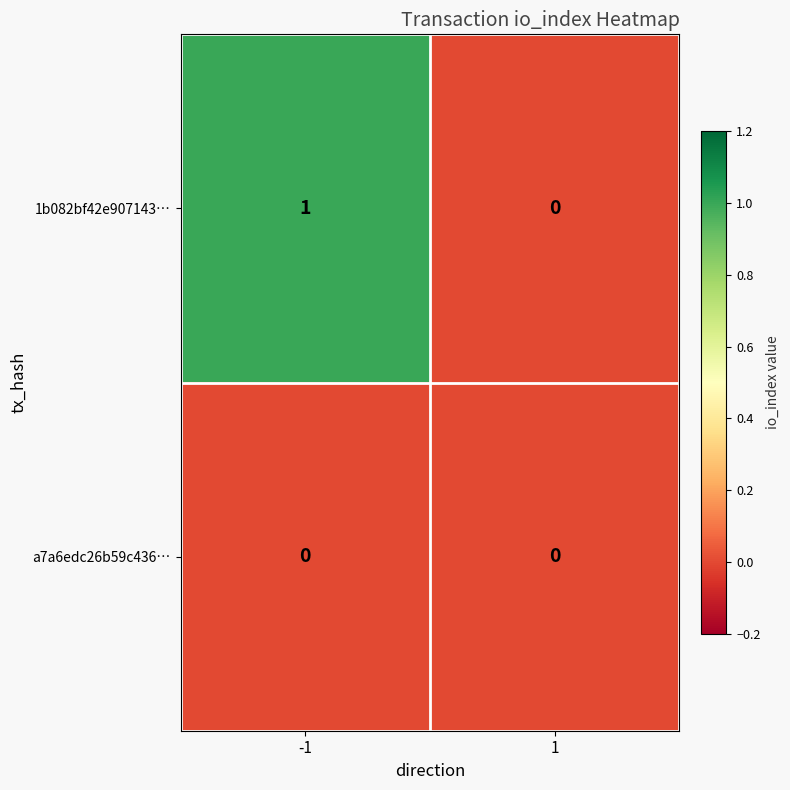

Which category has the highest value across all series?

-1